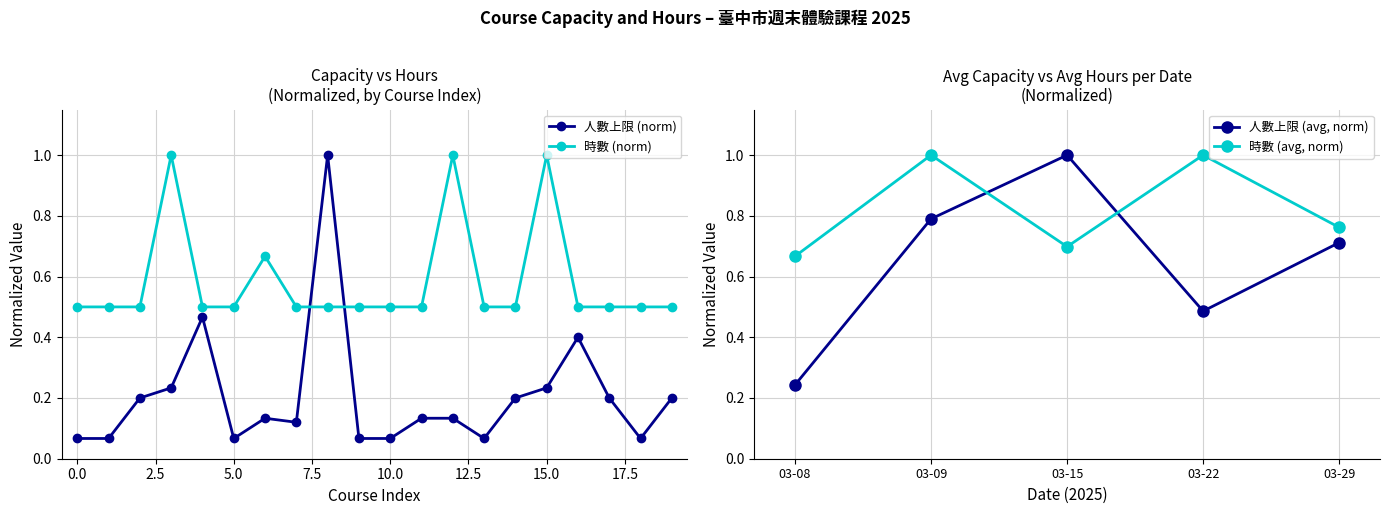

What is the highest value of the 人數上限 (norm) series?

1.0